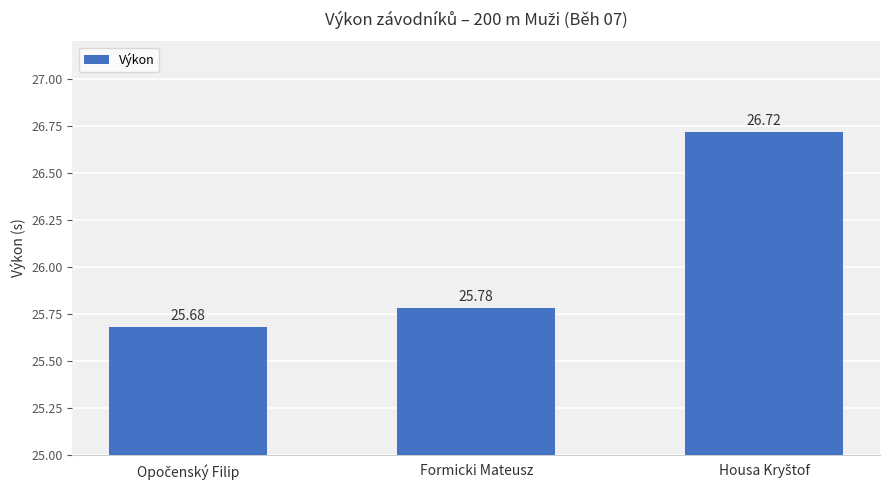

At which label is the value closest to 26?

Formicki Mateusz